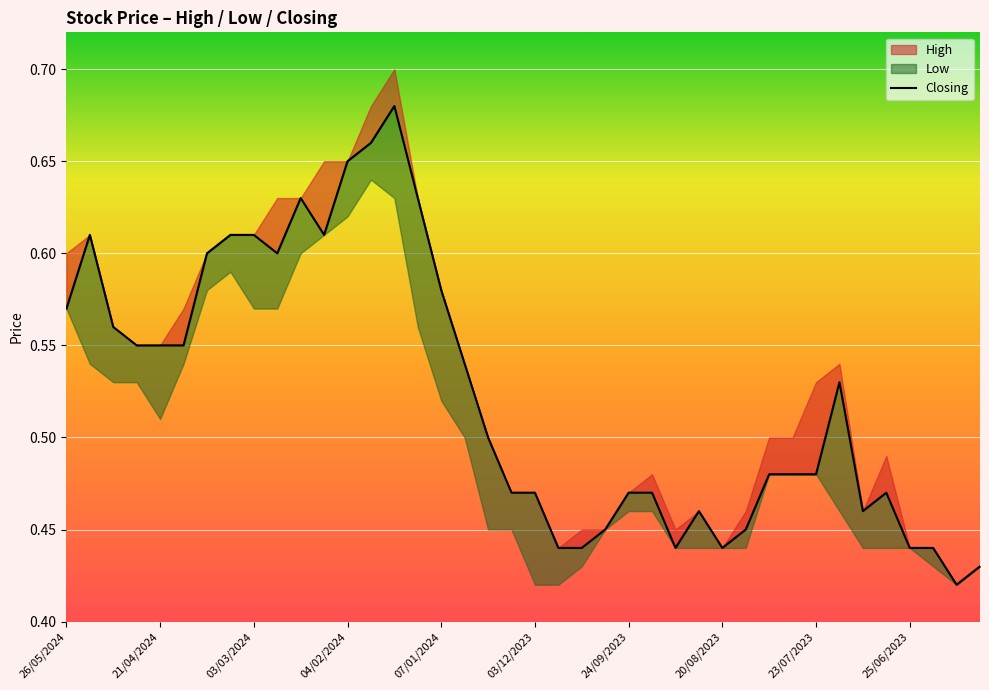

What is the sum of all values?

20.9